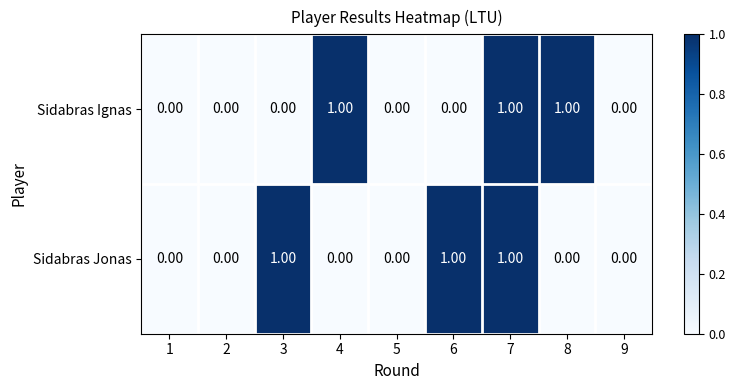

Rank the series at 4 from highest to lowest value.

Sidabras Ignas, Sidabras Jonas